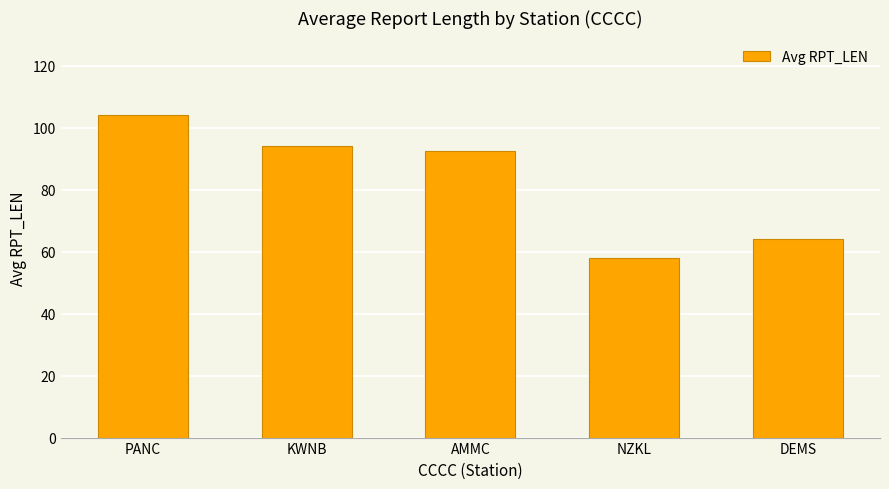

What is the label of the 1st bar from the right?

DEMS